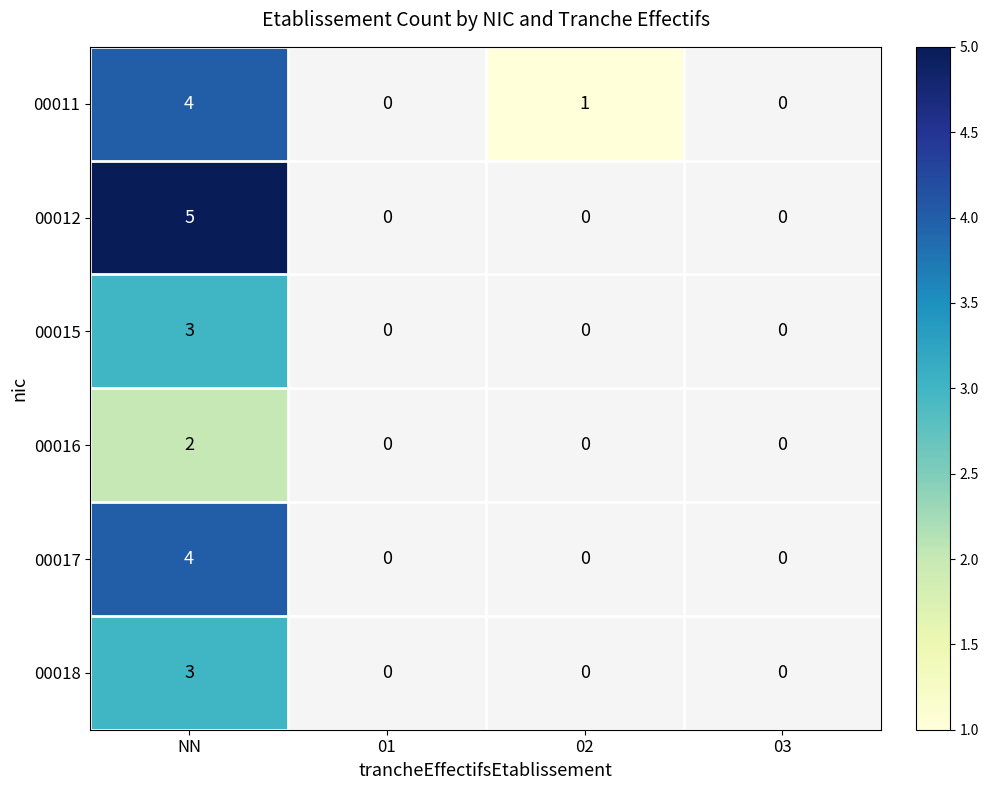

What is the spread (max minus min) of values at NN?

3